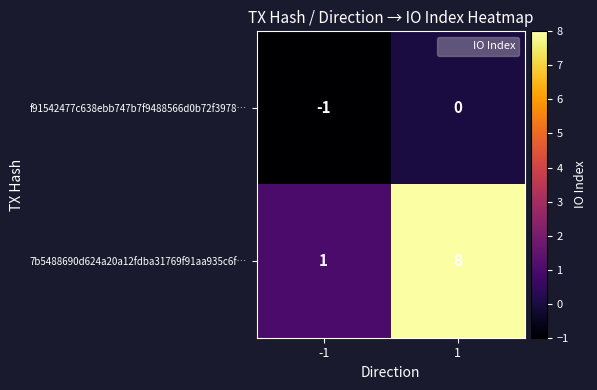

What is the difference between the maximum and minimum values in the 7b5488690d624a20a12fdba31769f91aa935c6f… series?

7